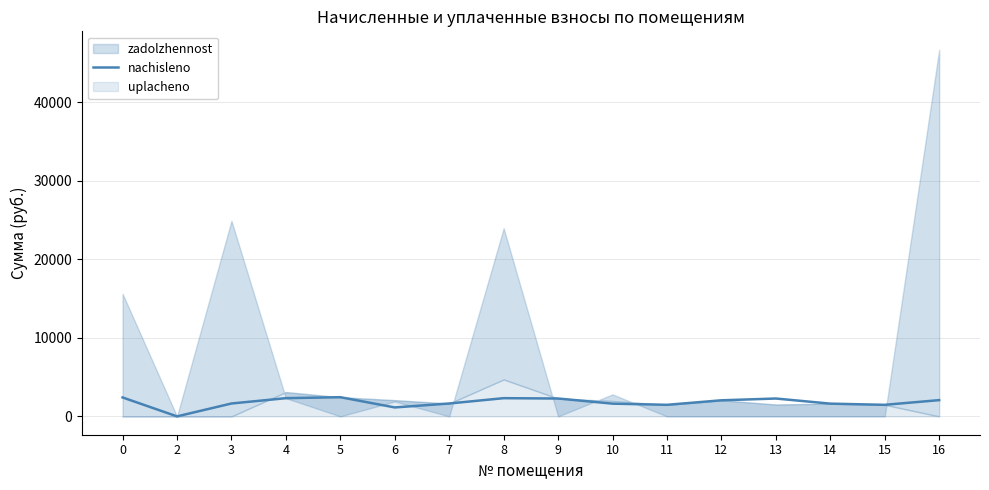

How many data points are less than 2049?

8